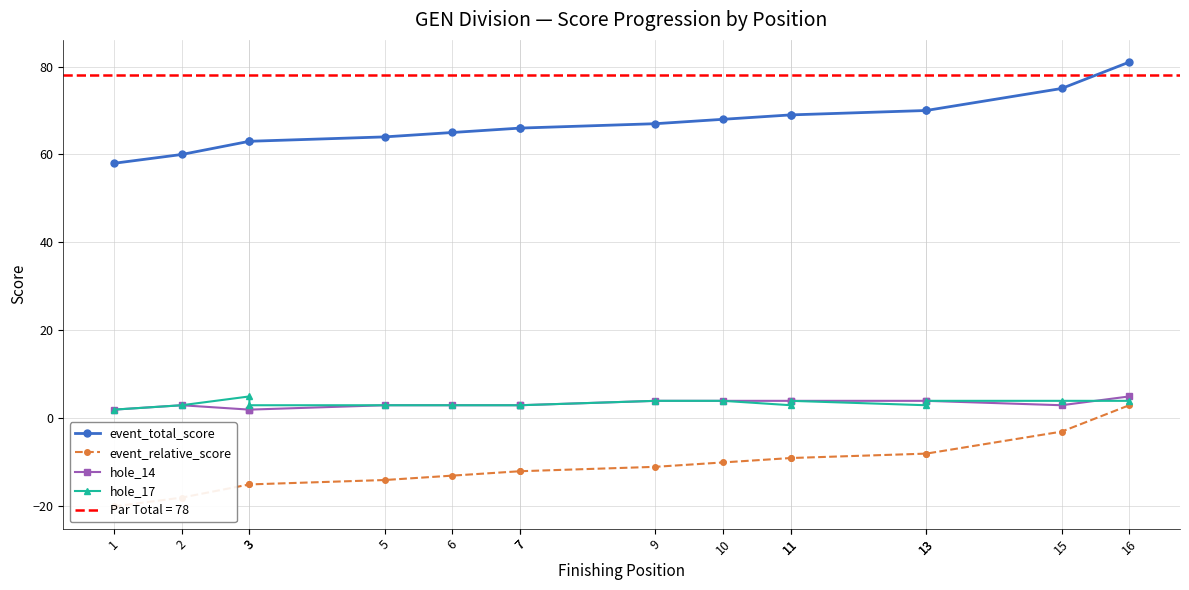

What is the difference between the second highest and second lowest values in the event_relative_score series?

15